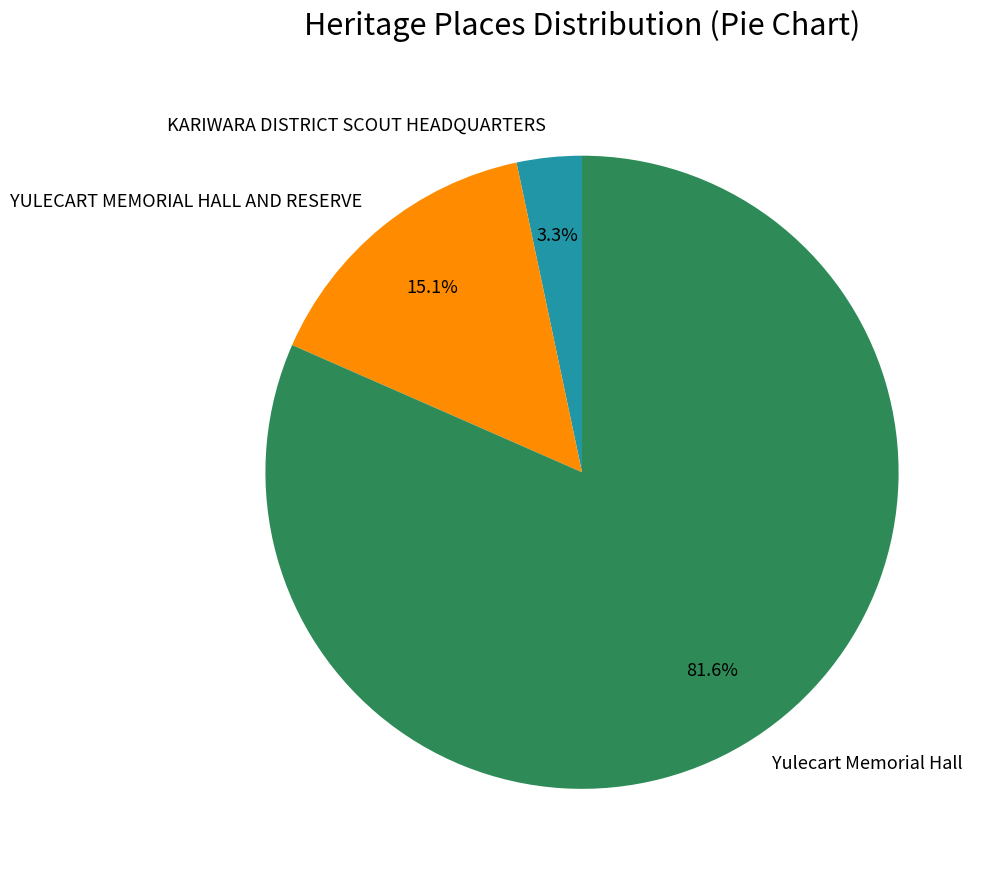

What is the largest slice in the pie chart?

Yulecart Memorial Hall